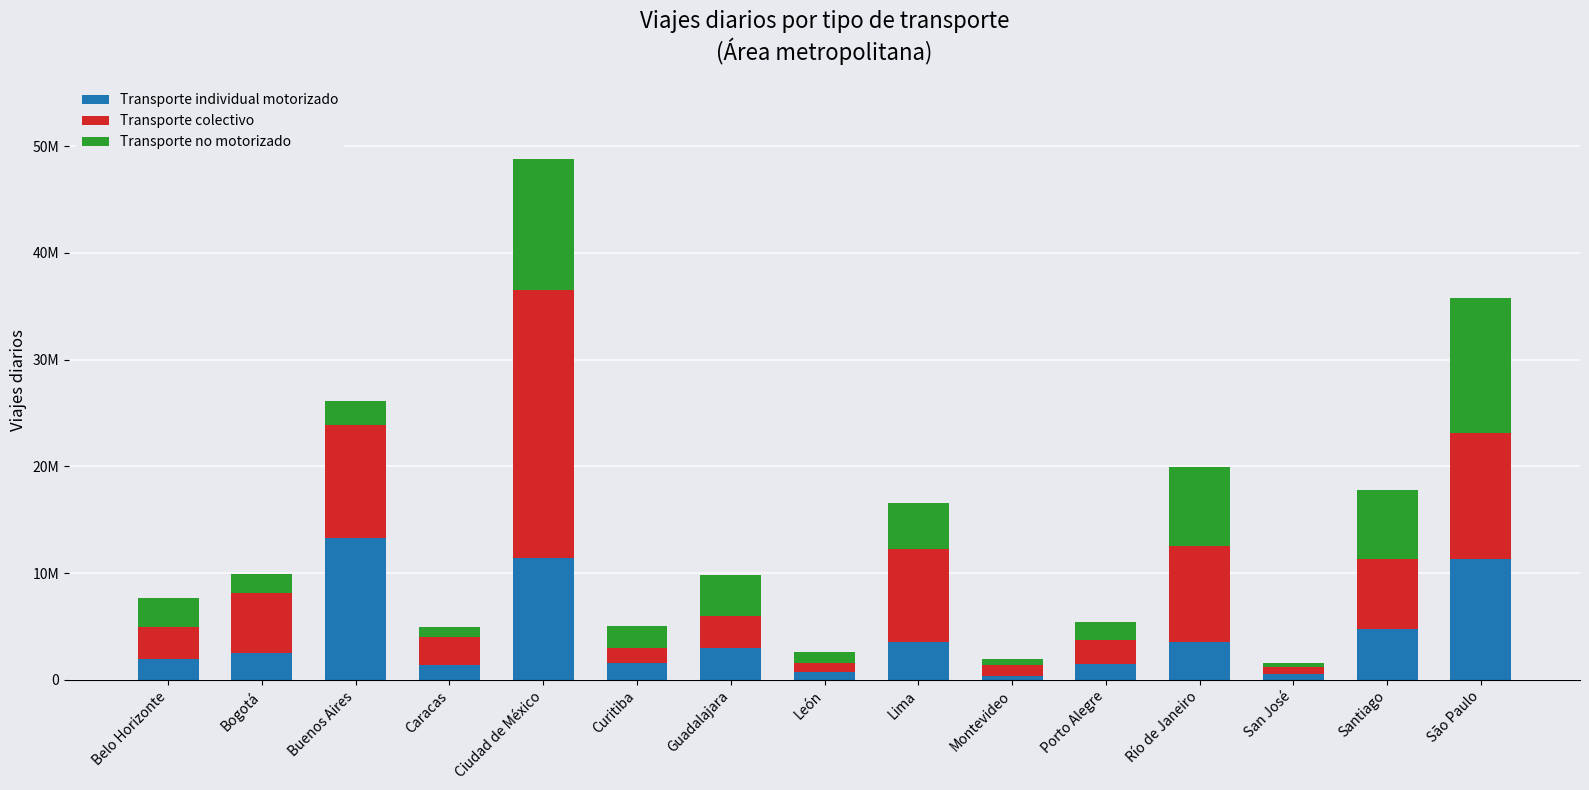

Which series has the largest total across all categories?

Transporte colectivo